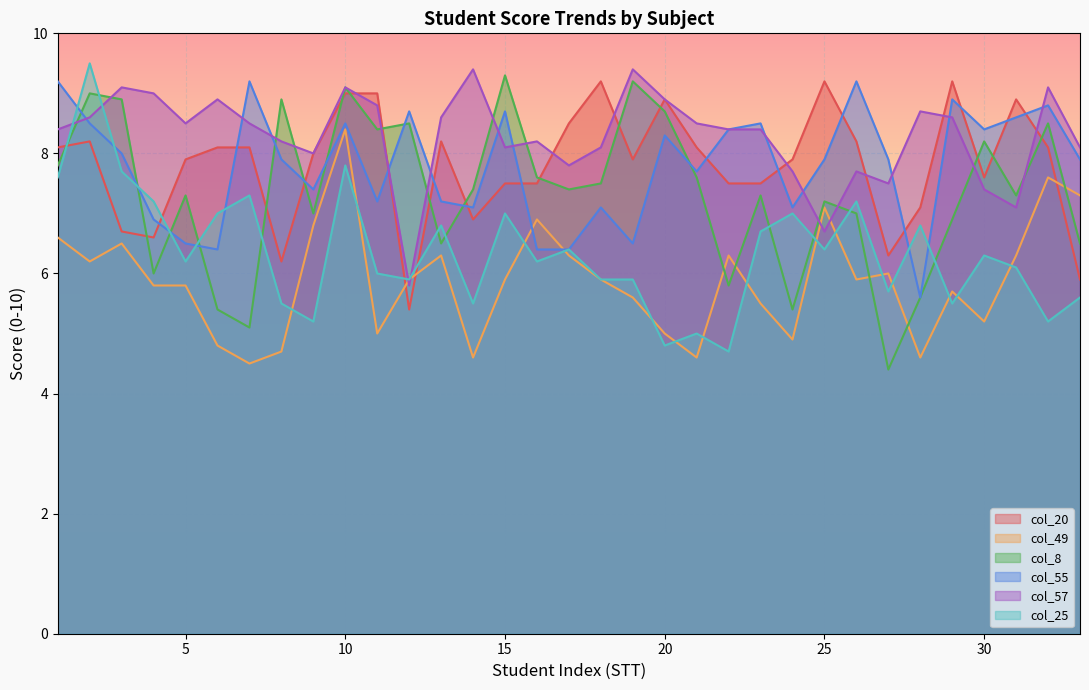

Read the col_8 value at 3.

8.9